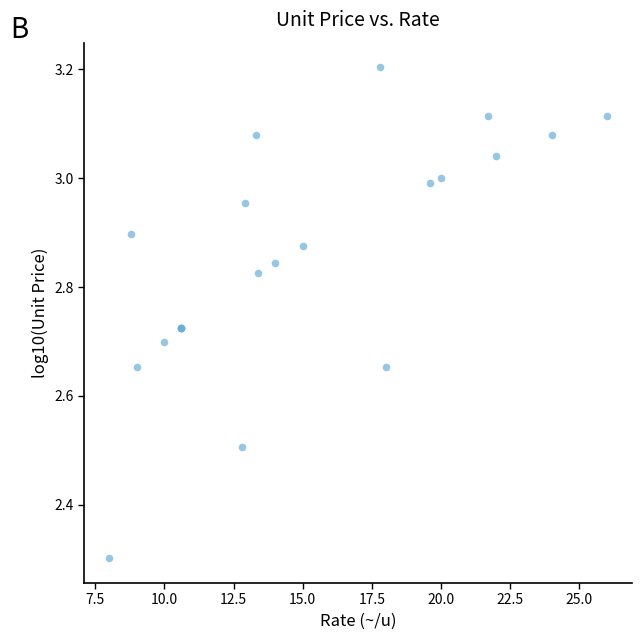

What Y value in the scatter plot is closest to 2?

2.3